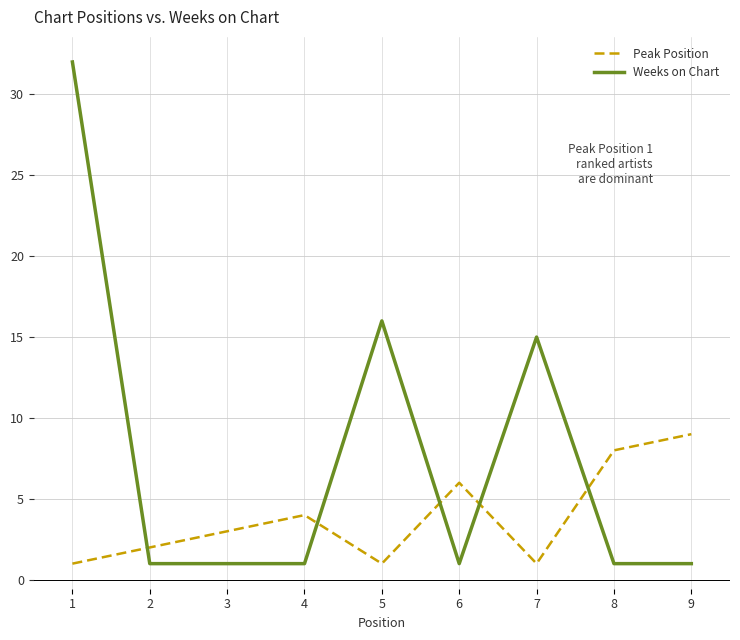

What is the smallest value displayed?

1